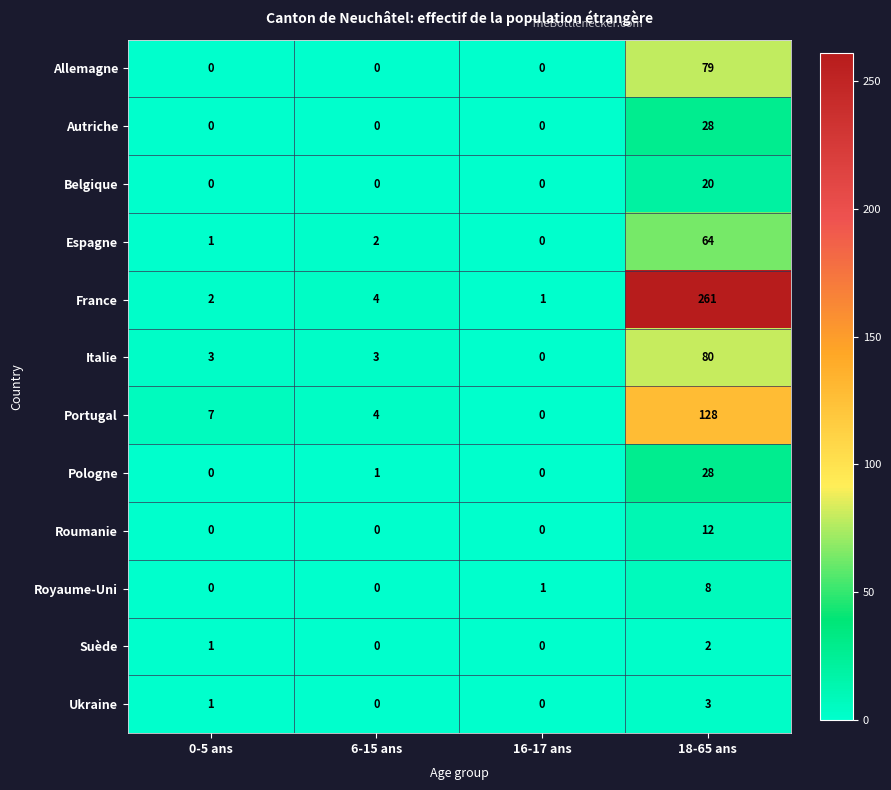

What is the difference between the Belgique values at 6-15 ans and 18-65 ans?

20